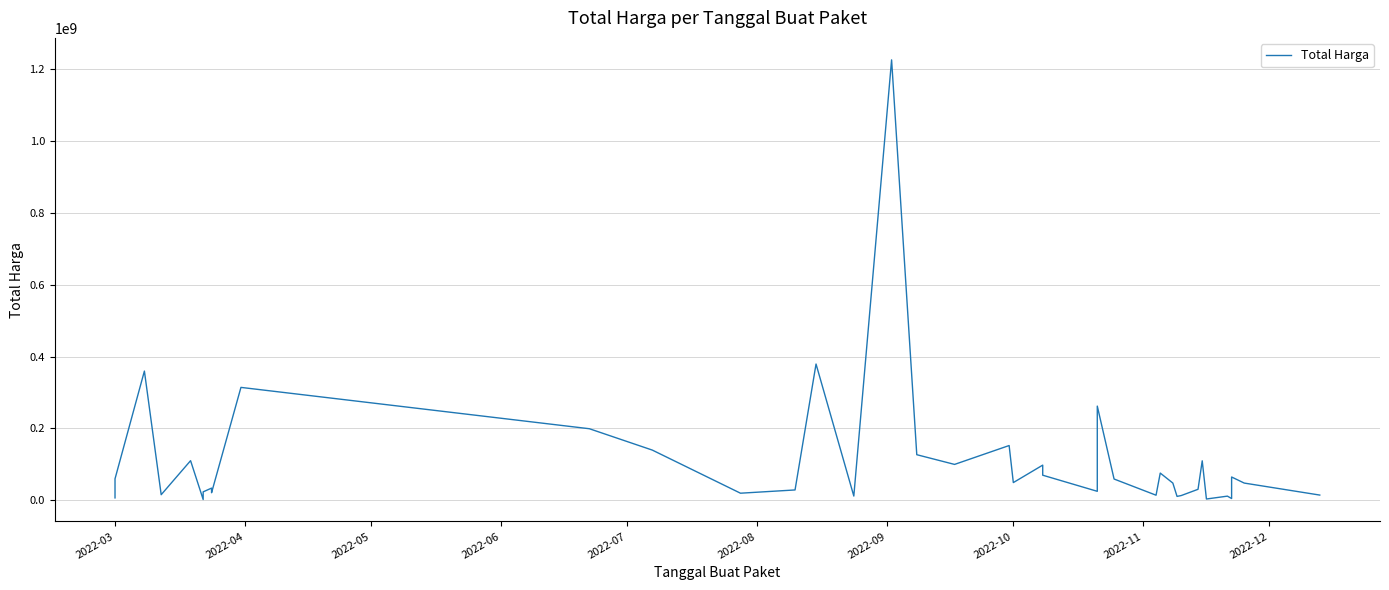

How many values exceed 48140000?

19